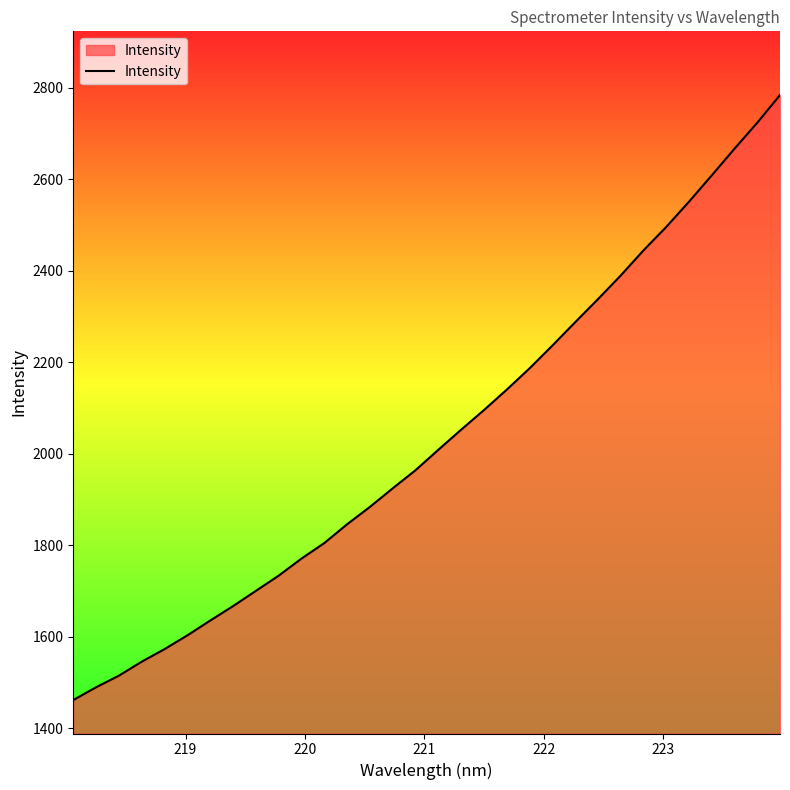

True or false: the data has more than 2 interior local peaks.

False